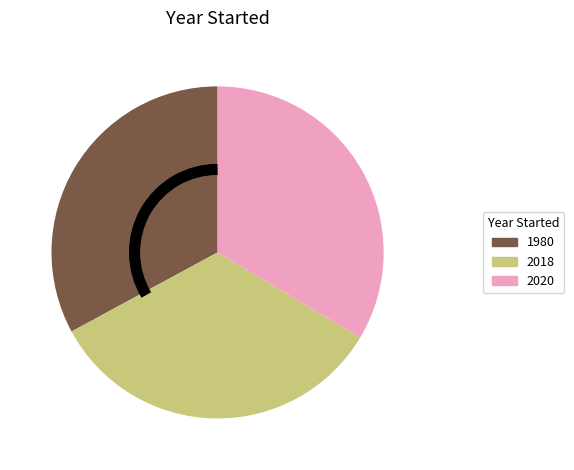

Is there any slice that represents more than half of the pie?

No